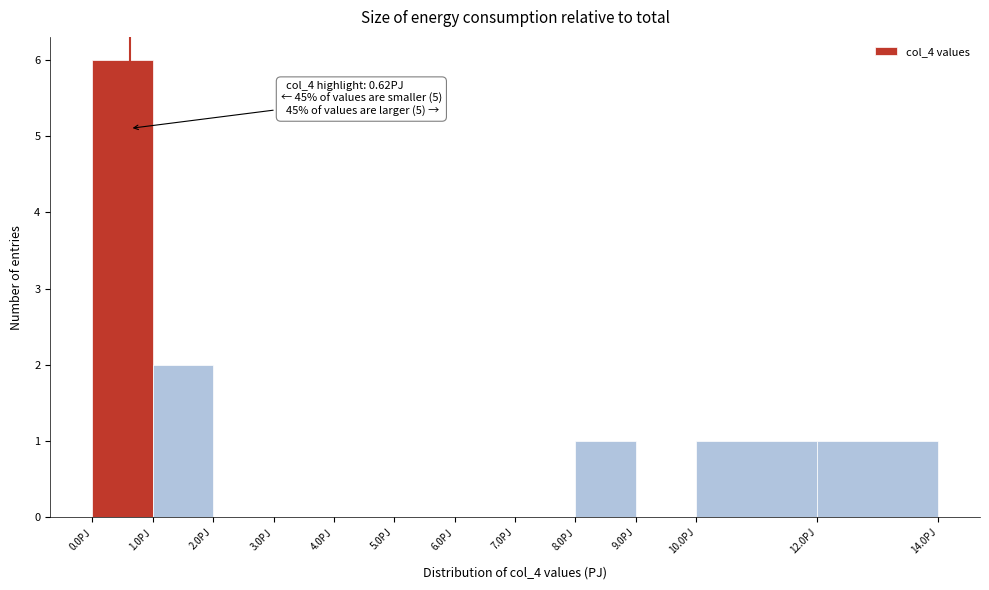

Which range on the x-axis has the tallest bar?

0 to 1